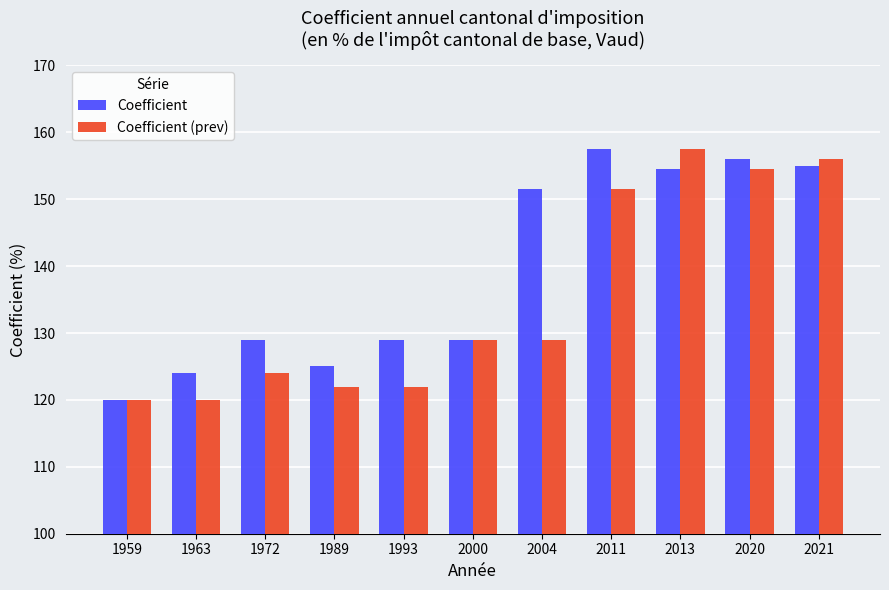

What is the sum of the Coefficient values at 1989 and 1972?

254.0